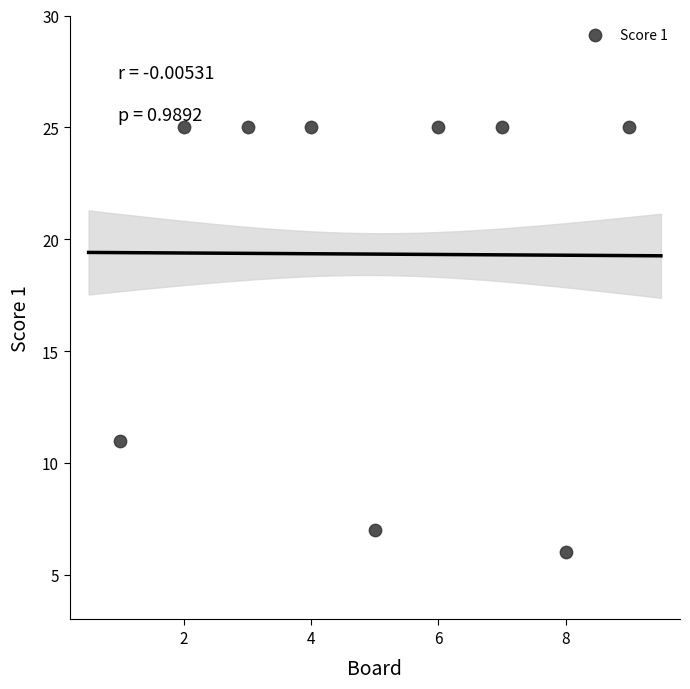

What Y value in the scatter plot is closest to 15?

11